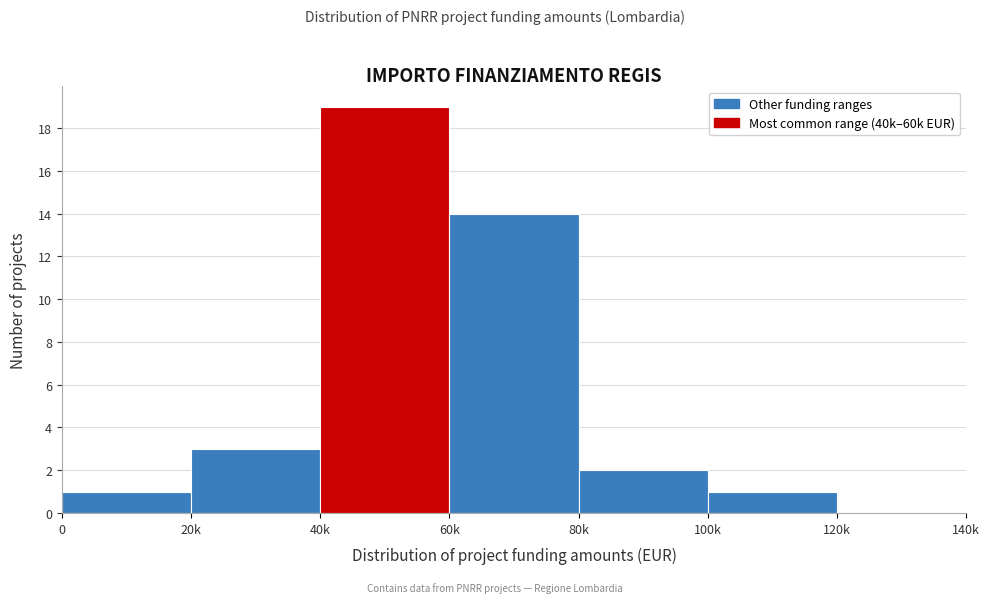

Reading left to right, transcribe all the data shown in this chart.

0=1	20k=3	40k=19	60k=14	80k=2	100k=1	120k=0